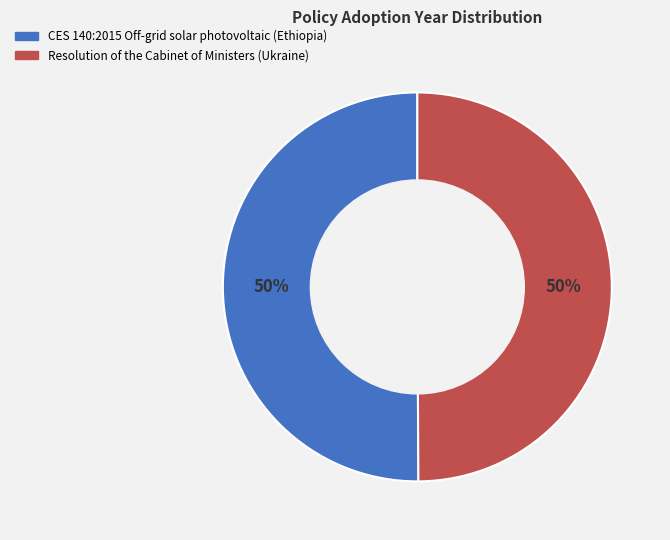

Combined, do CES 140:2015 Off-grid solar photovoltaic (Ethiopia) and Resolution of the Cabinet of Ministers (Ukraine) account for over 50%?

Yes